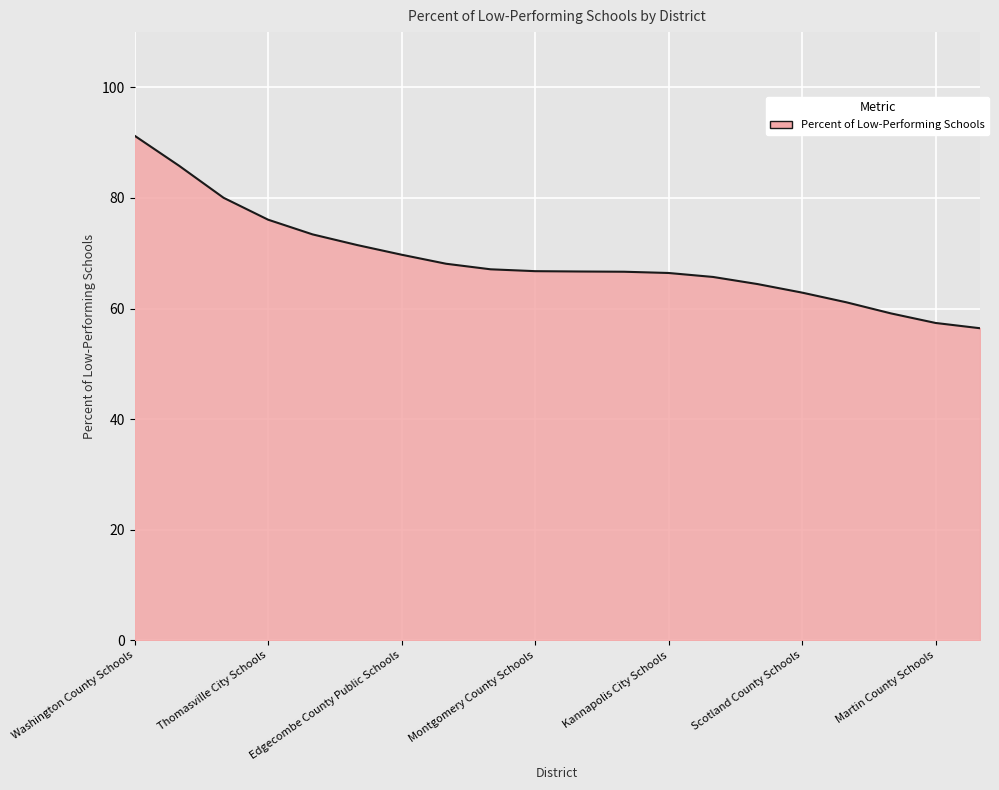

What is the minimum value shown in the chart?

56.4